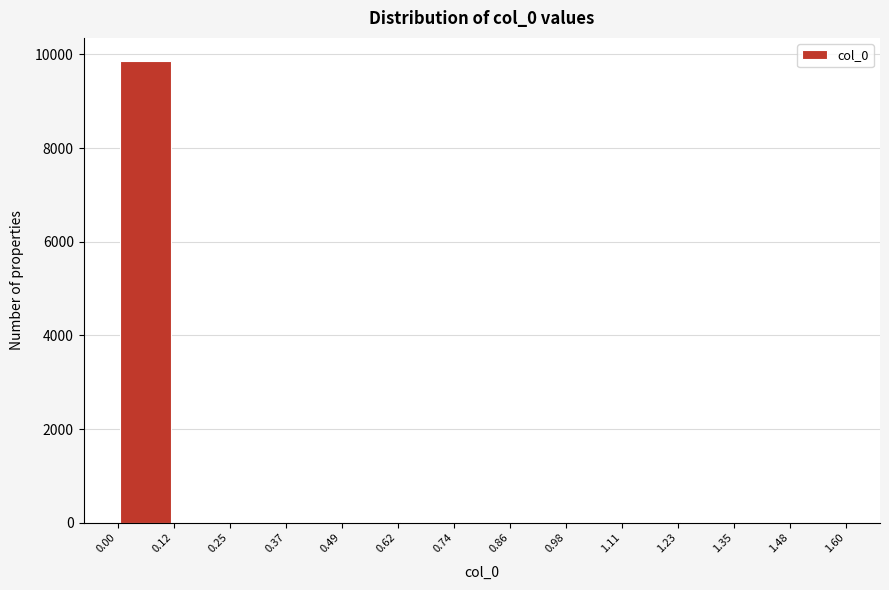

What is the height of the bar covering 0.00 to 0.12 on the x-axis? The values are not printed on the chart, so give them approximately, as read against the axis.

9800